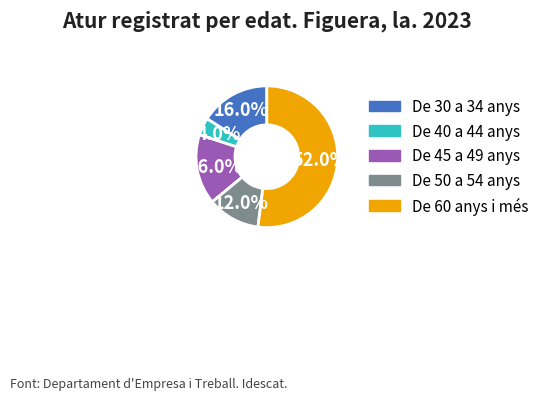

What is the smallest slice in the pie chart?

De 40 a 44 anys